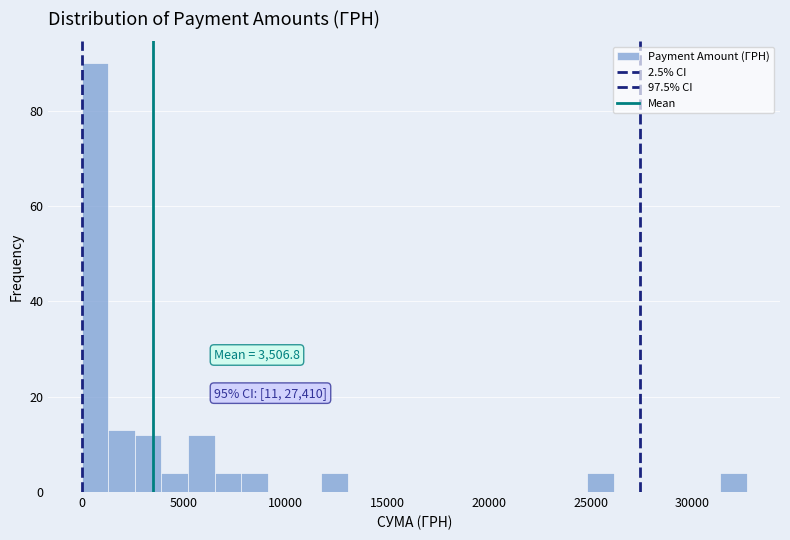

Read against the x-axis, roughly where is the centre of the tallest bar?

500